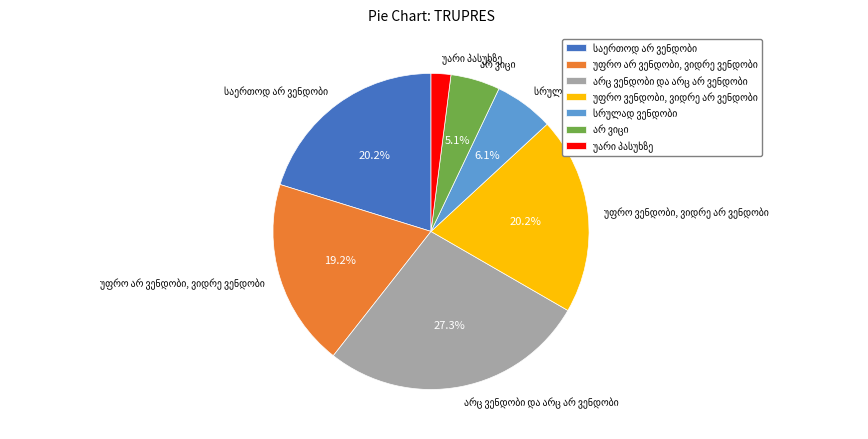

Is there any slice that represents more than half of the pie?

No